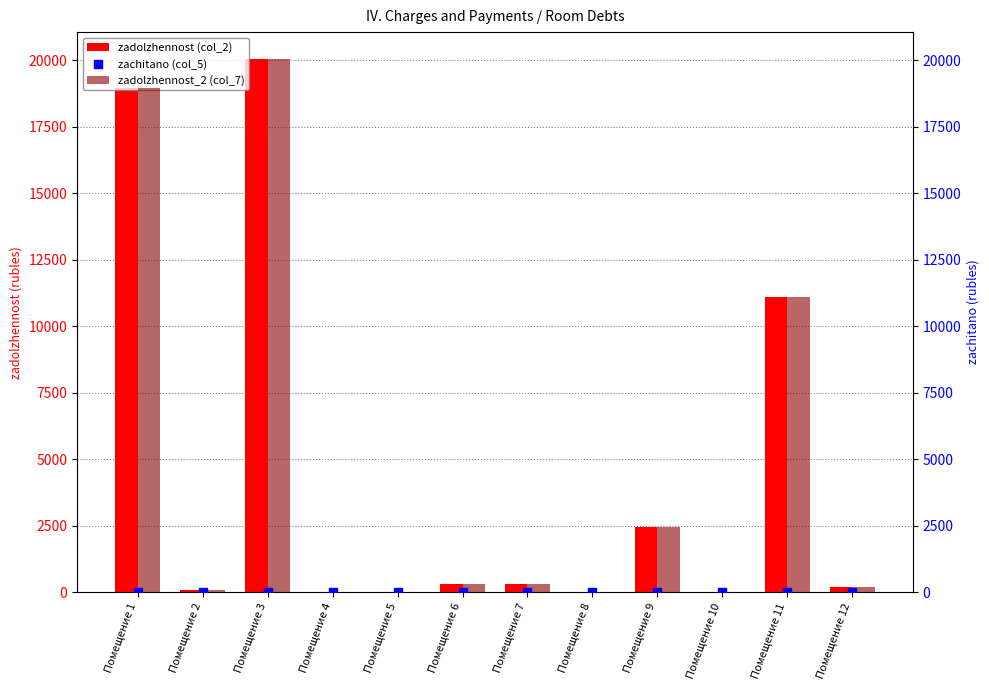

Is the value of zachitano (col_5) at Помещение 3 greater than the value of zadolzhennost (col_2) at Помещение 2?

No